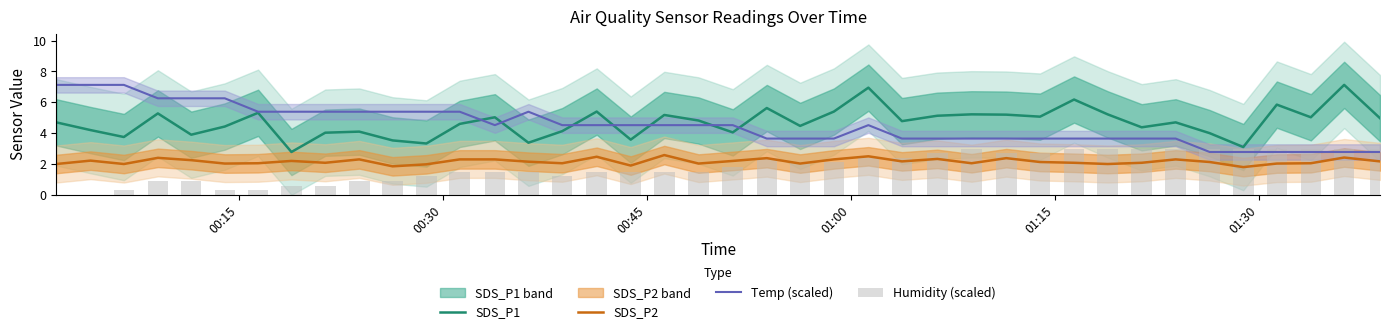

True or false: SDS_P1 and SDS_P2 intersect in this chart.

False